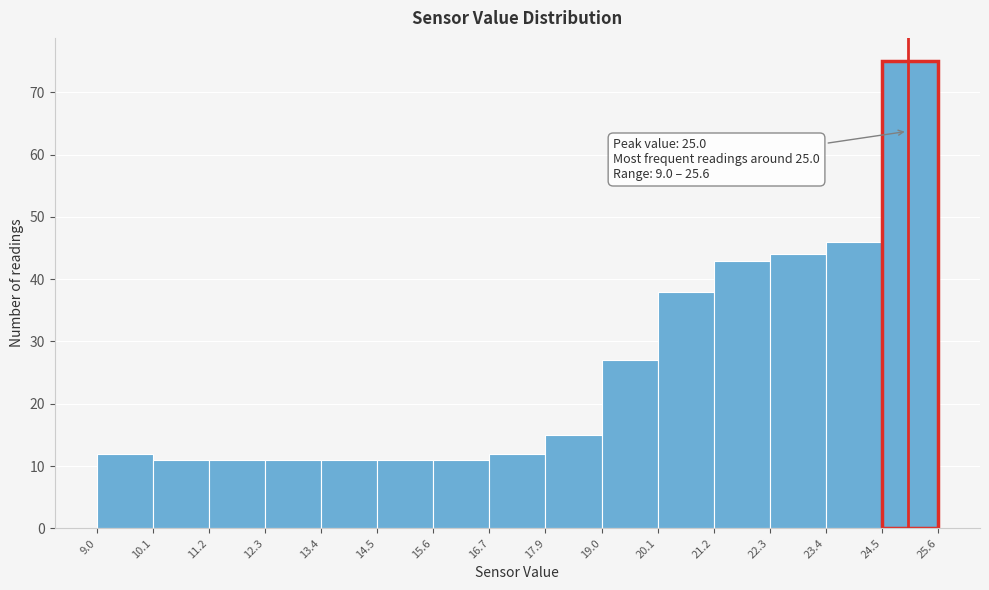

Which range on the x-axis has the tallest bar?

24.5 to 25.6